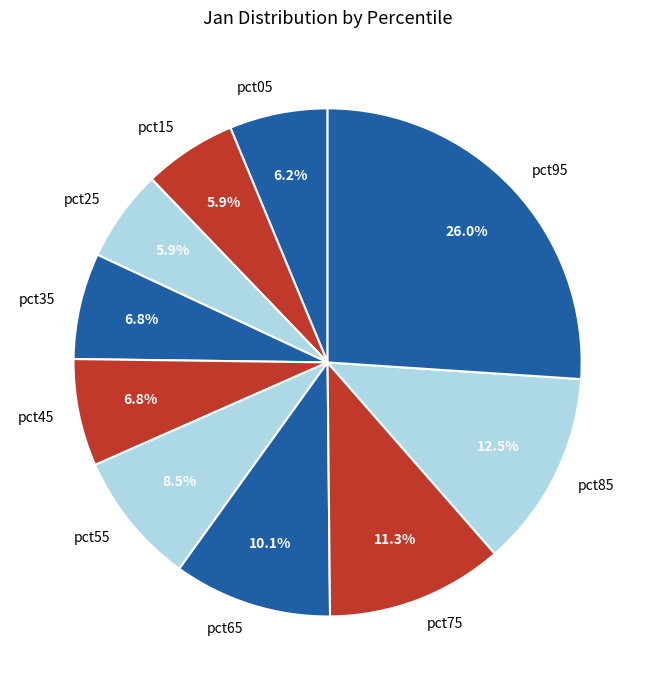

Which category has the biggest portion of the pie?

pct95